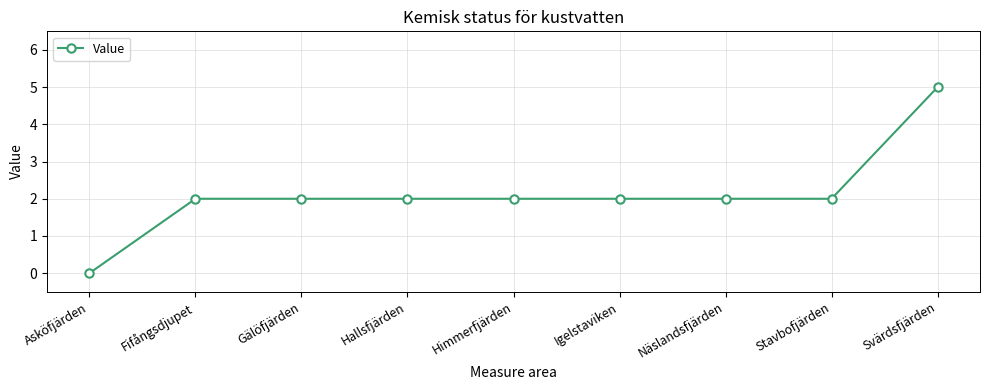

What is the label of the 4th point from the right?

Igelstaviken